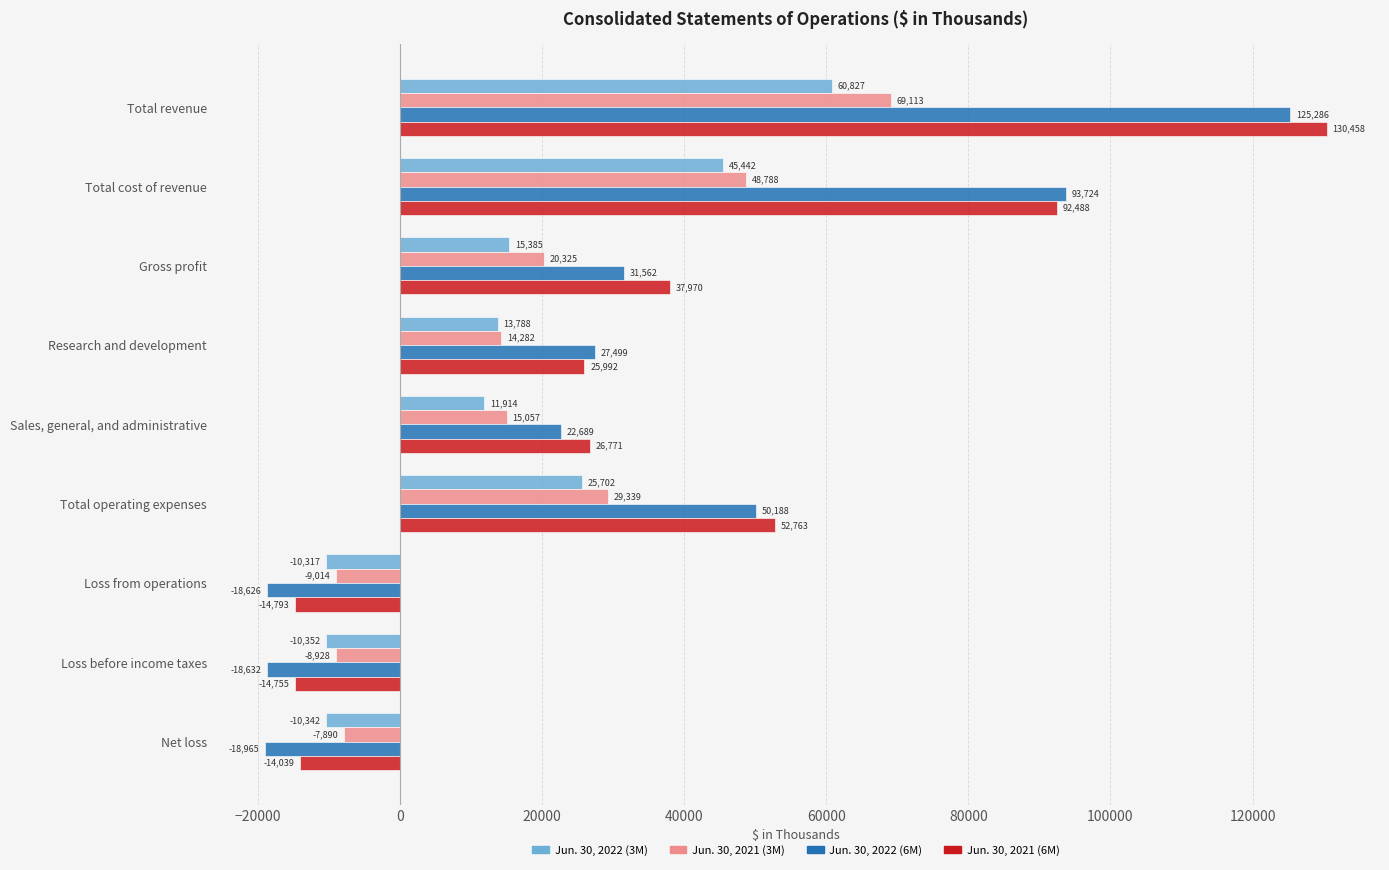

Where is Jun. 30, 2022 (3M) nearest to the value 25237?

Total operating expenses